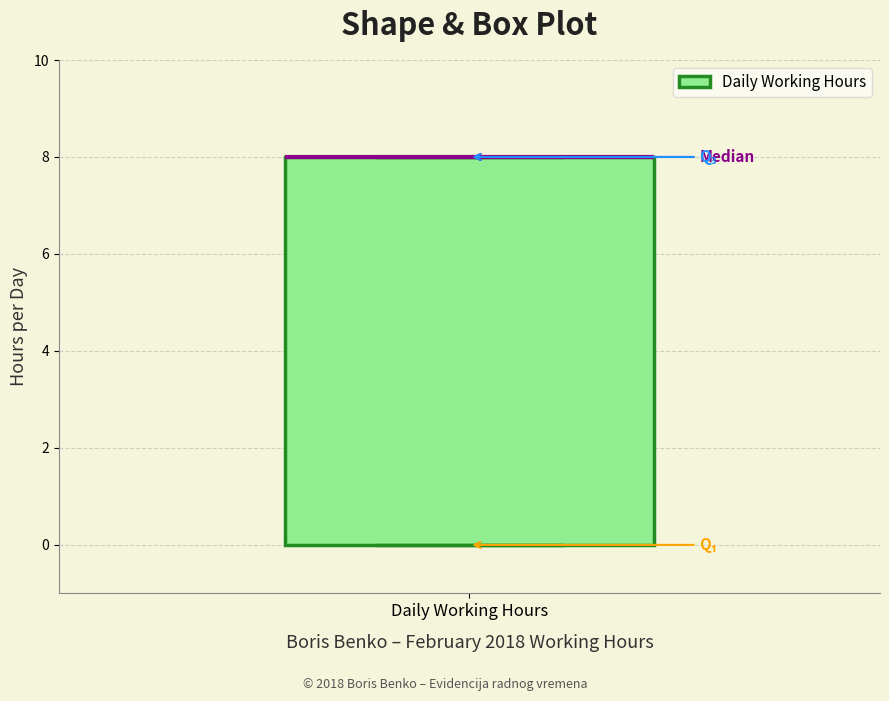

Where is the upper edge of the box for Daily Working Hours on the y-axis? The values are not printed on the chart, so give them approximately, as read against the axis.

8